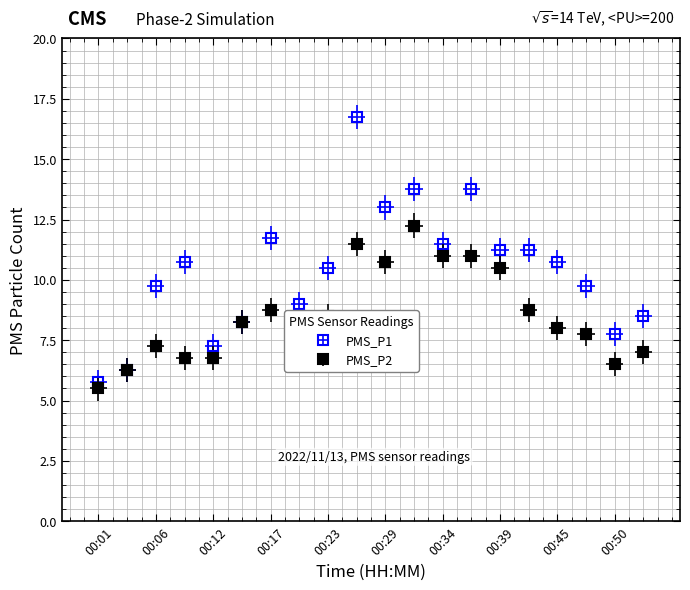

What are all the series names shown in the legend?

PMS_P1, PMS_P2